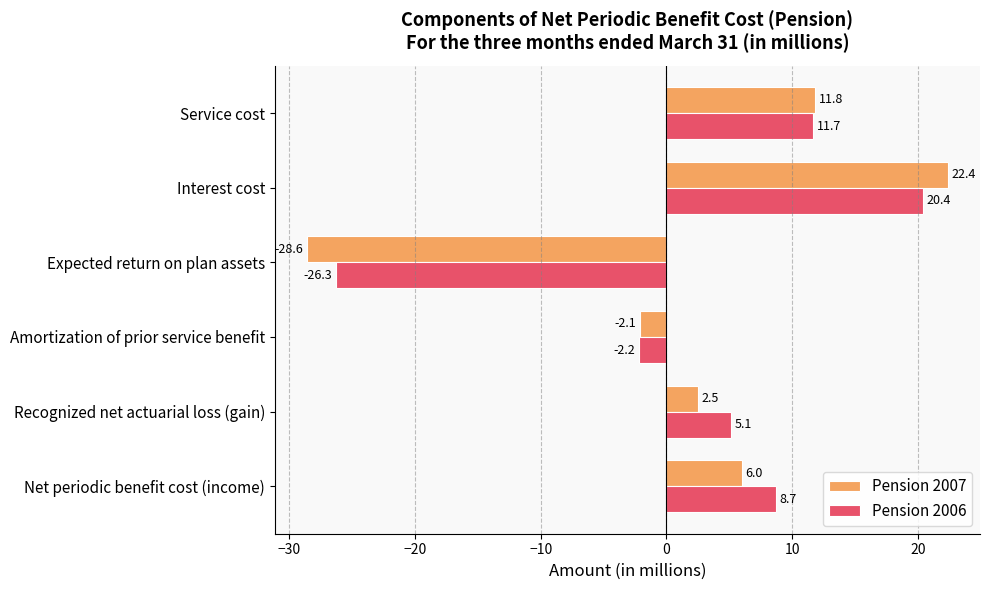

Rank the series by their maximum value, from lowest to highest.

Pension 2006, Pension 2007